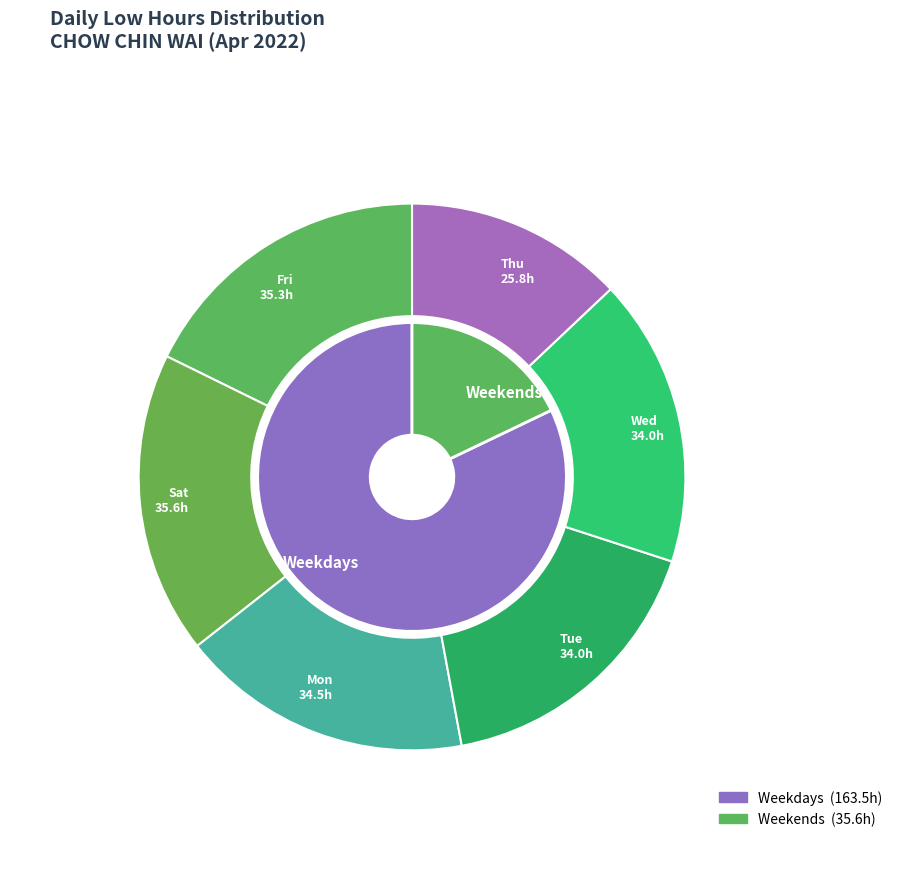

Is there a majority slice in this chart?

No